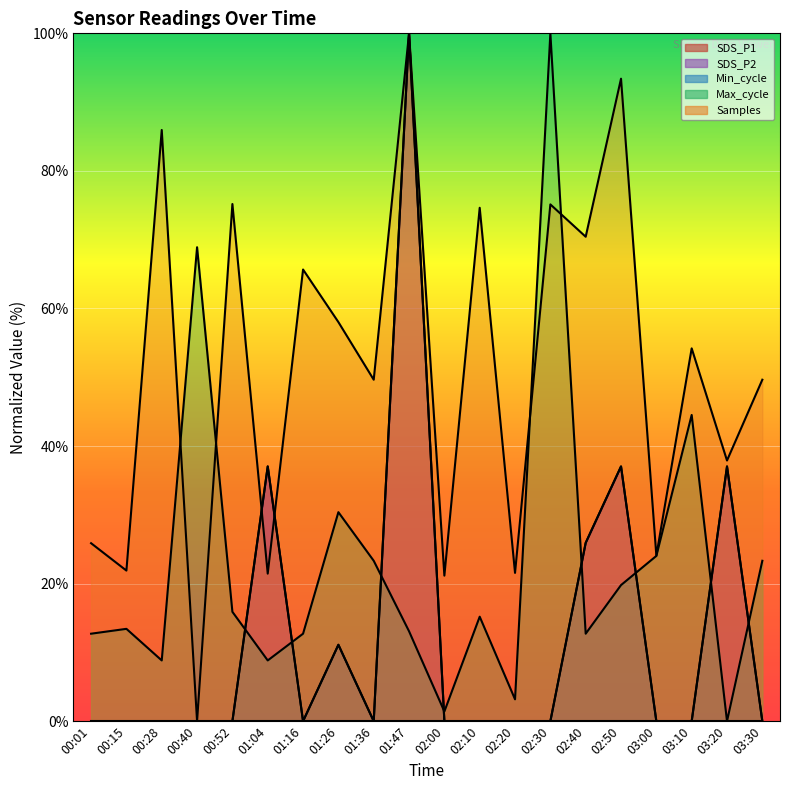

What is the difference between the maximum and minimum values in the SDS_P1 series?

100.0